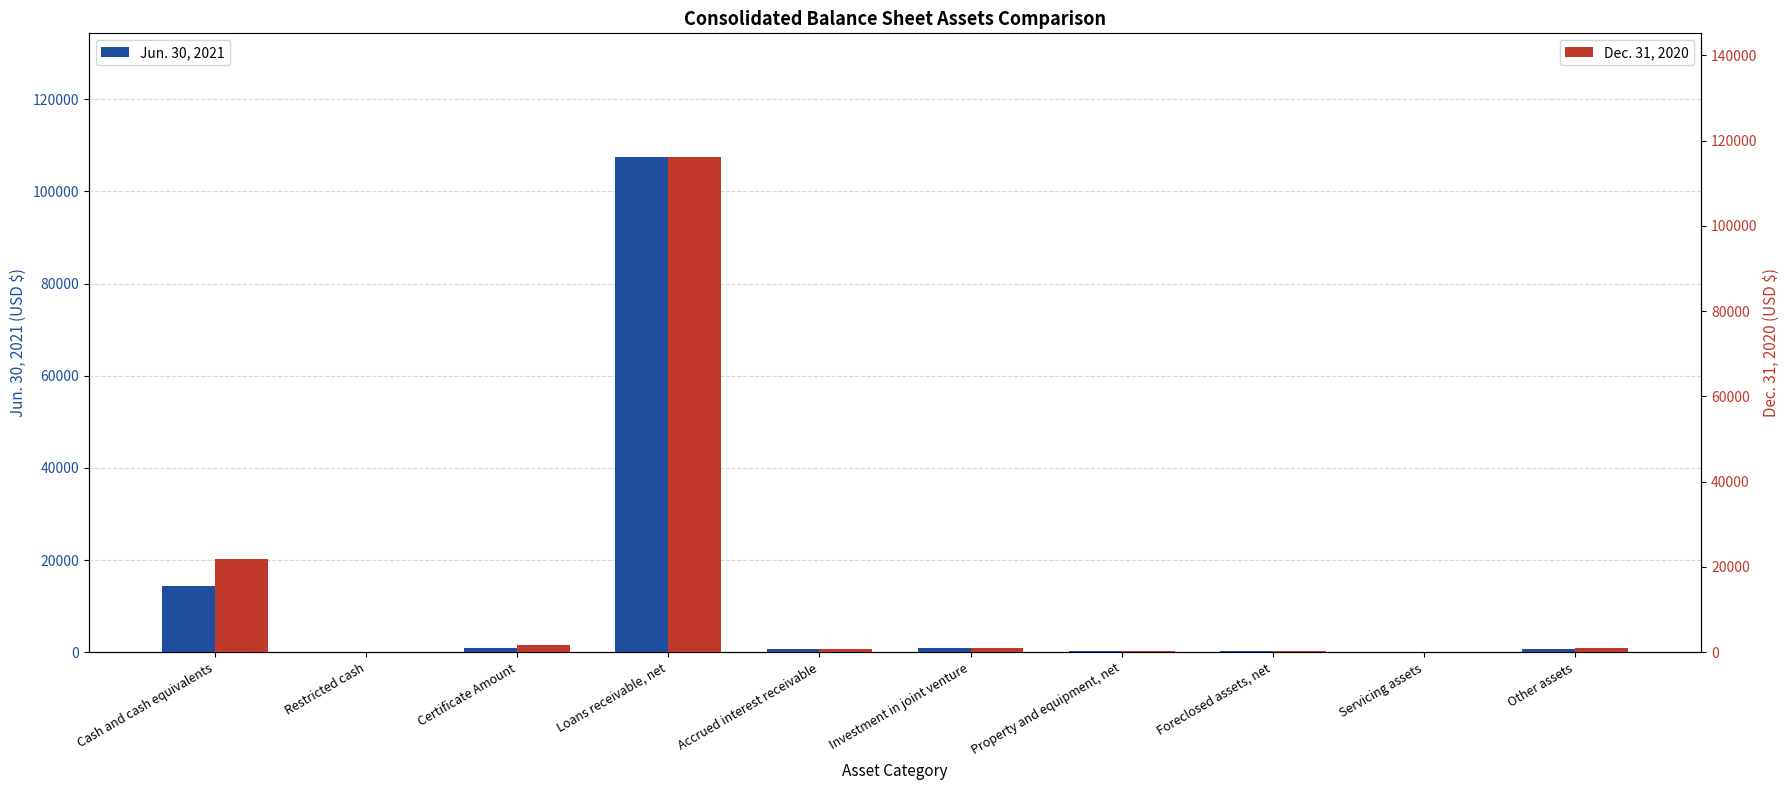

The value of Dec. 31, 2020 at Foreclosed assets, net is 301. True or false?

True